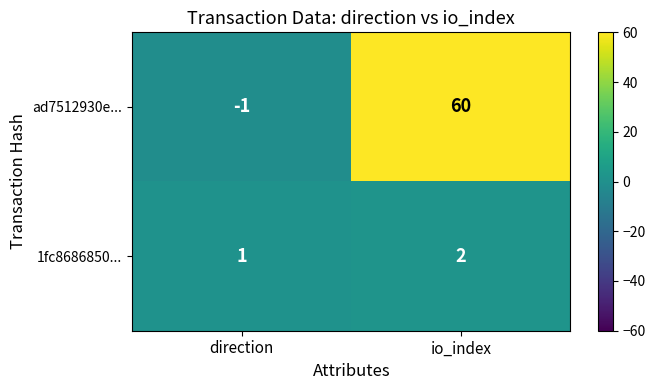

What is the maximum value shown in the chart?

60